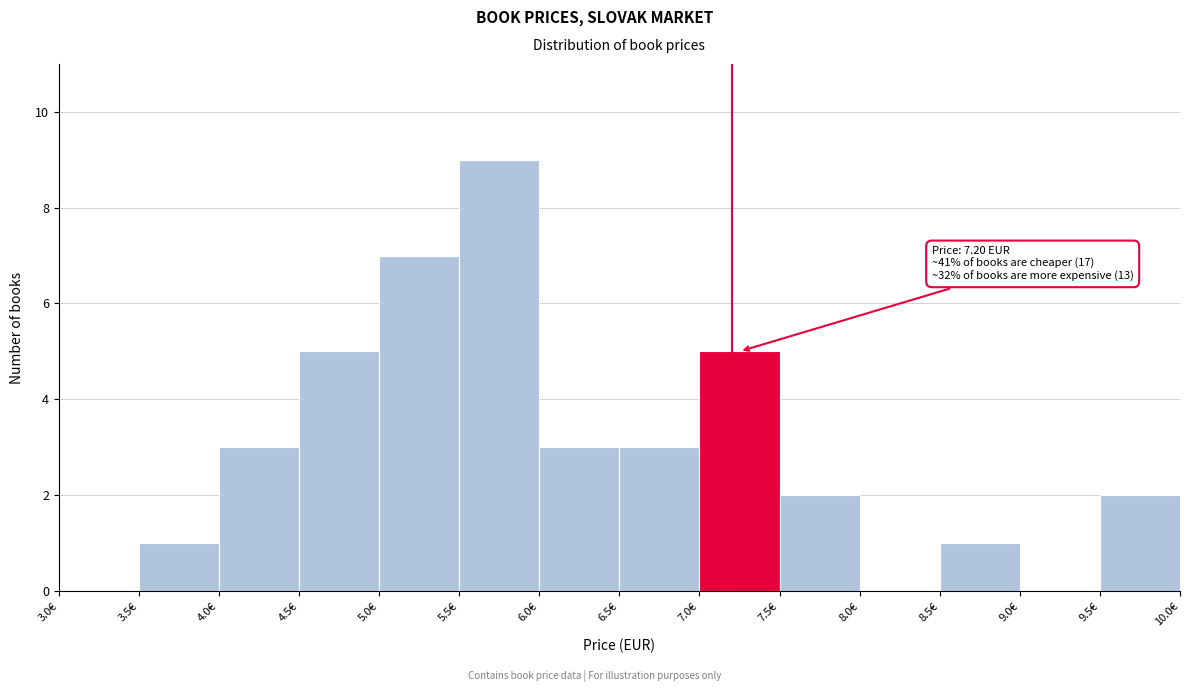

Which range on the x-axis has the tallest bar?

5.5 to 6.0